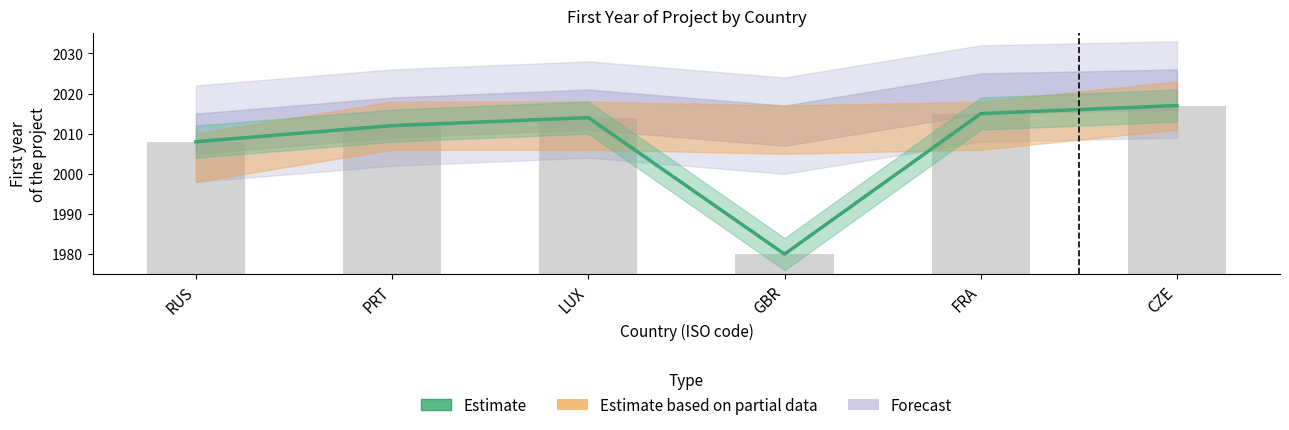

The chart shows a value of 2014 at LUX. True or false?

True